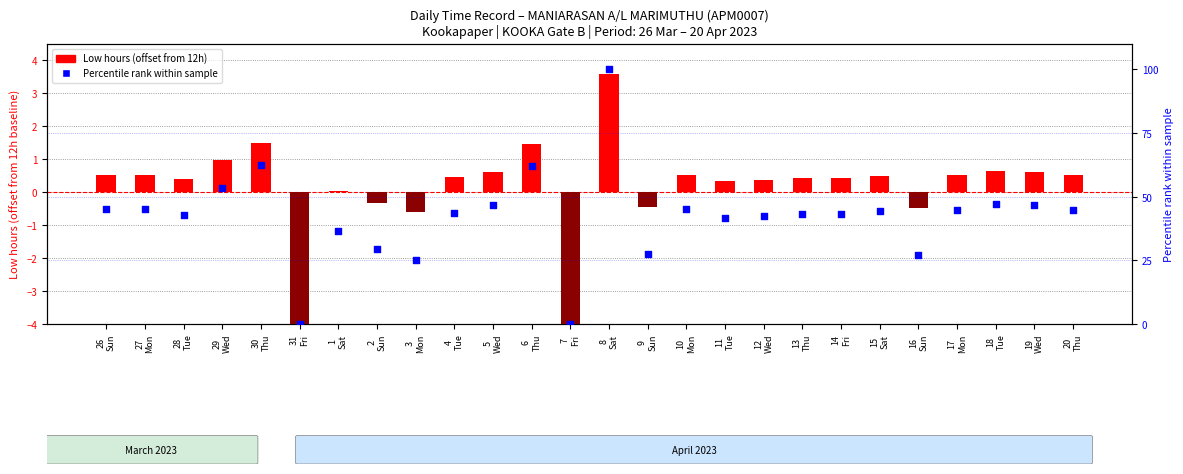

At how many categories does at least one series exceed 67?

1